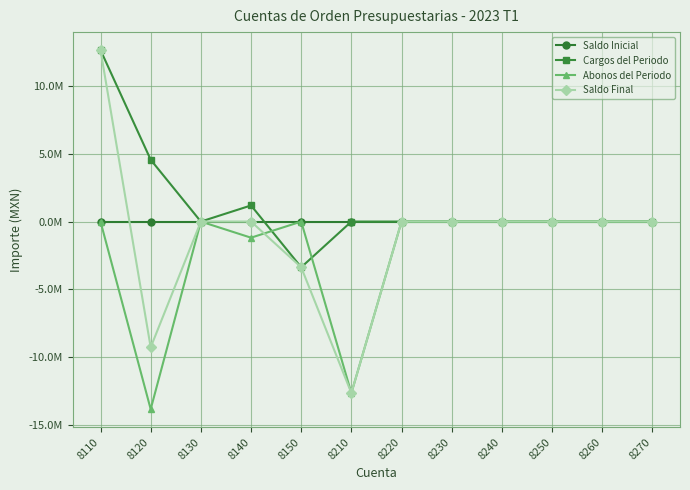

Which series has the widest spread of values?

Saldo Final